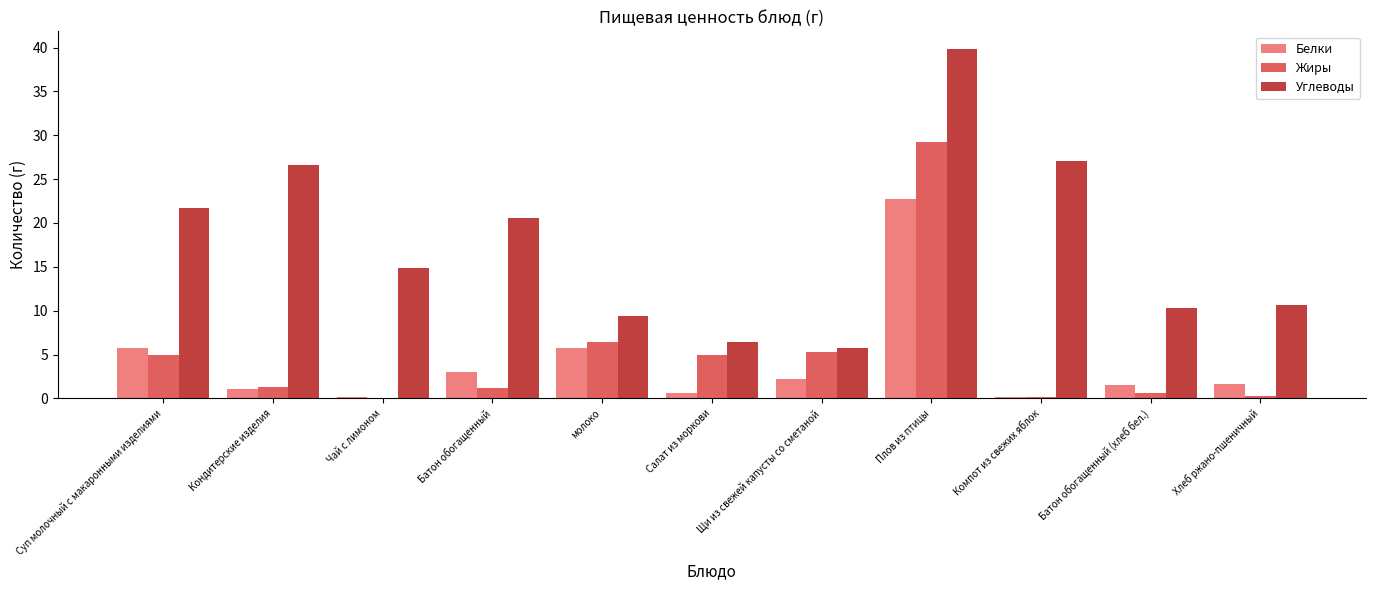

Which series changed the most between Кондитерские изделия and Батон обогащенный (хлеб бел.)?

Углеводы